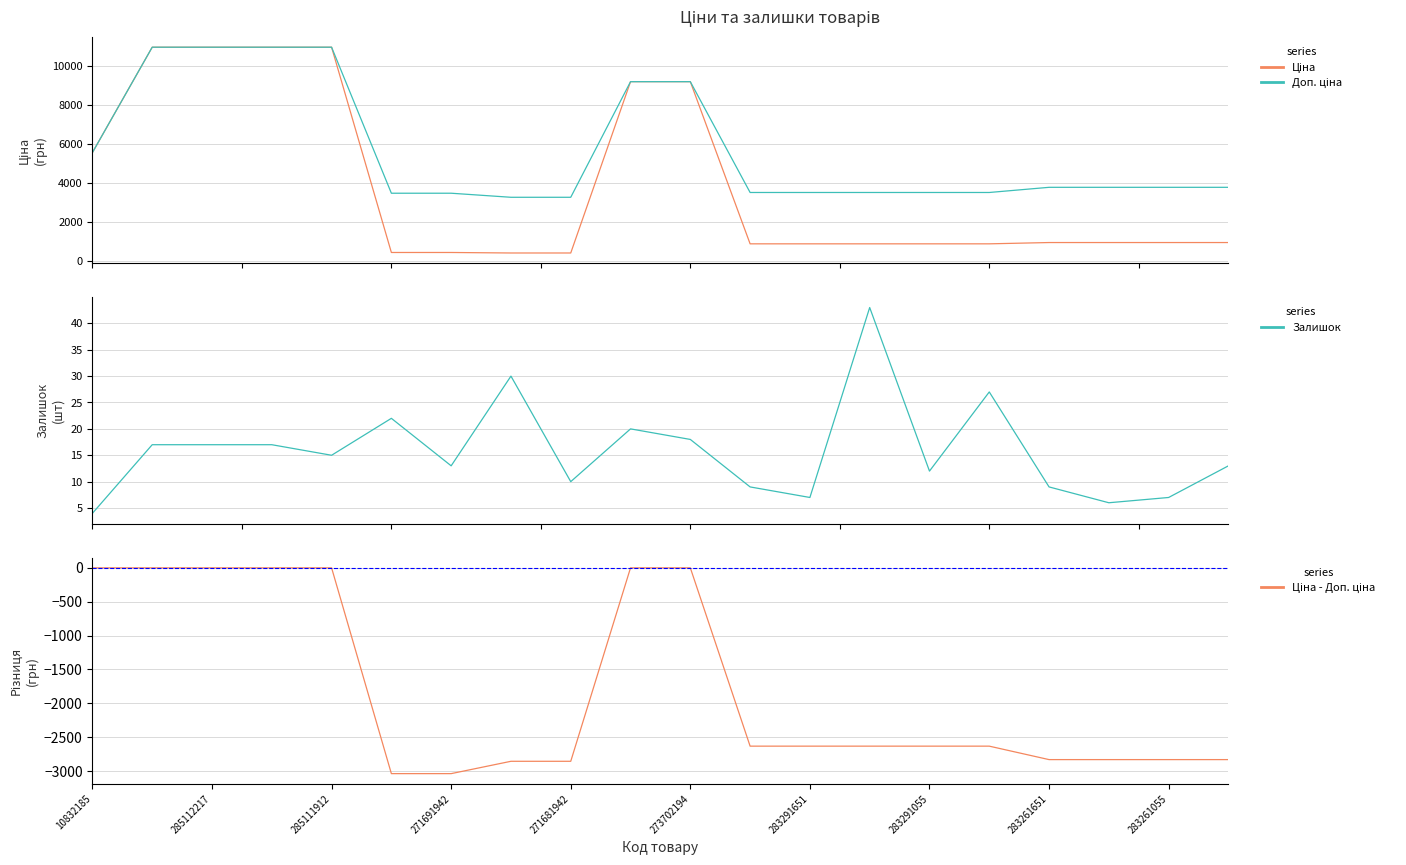

At which label does Ціна - Доп. ціна first exceed -2633?

10832185